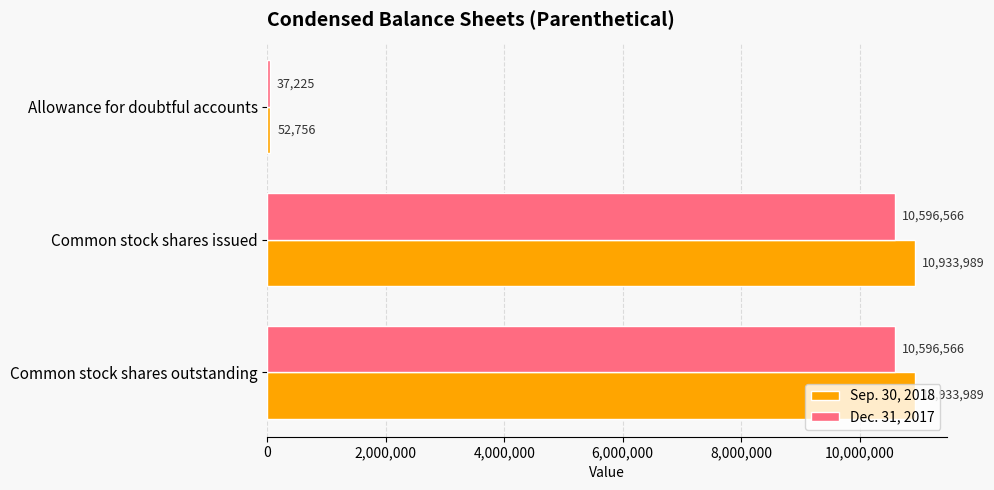

List the series in order of their peak value, lowest first.

Dec. 31, 2017, Sep. 30, 2018